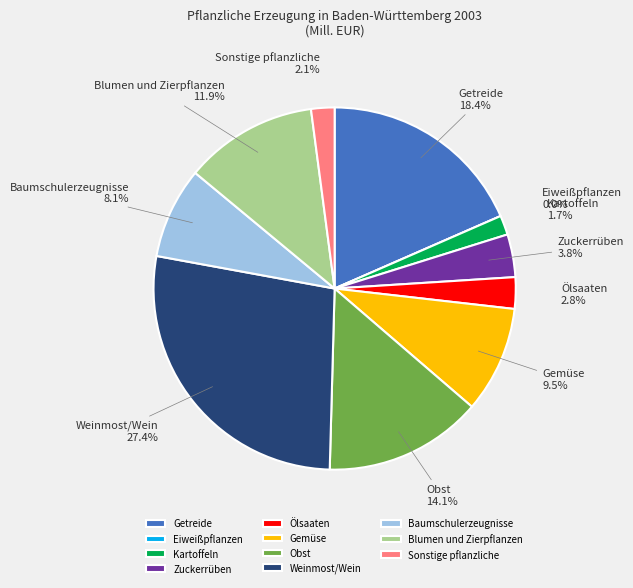

What percentage is the Blumen und Zierpflanzen slice, to the nearest percent?

12%